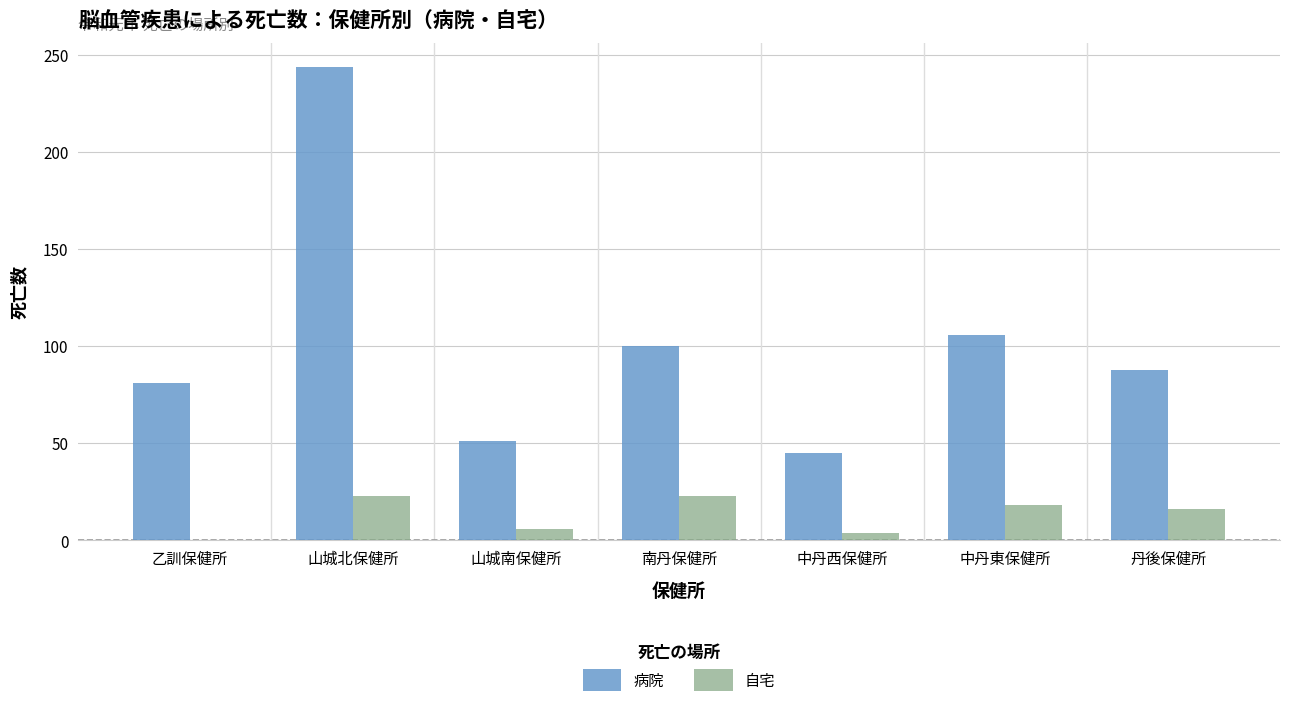

At which label does 病院 first exceed 88?

山城北保健所